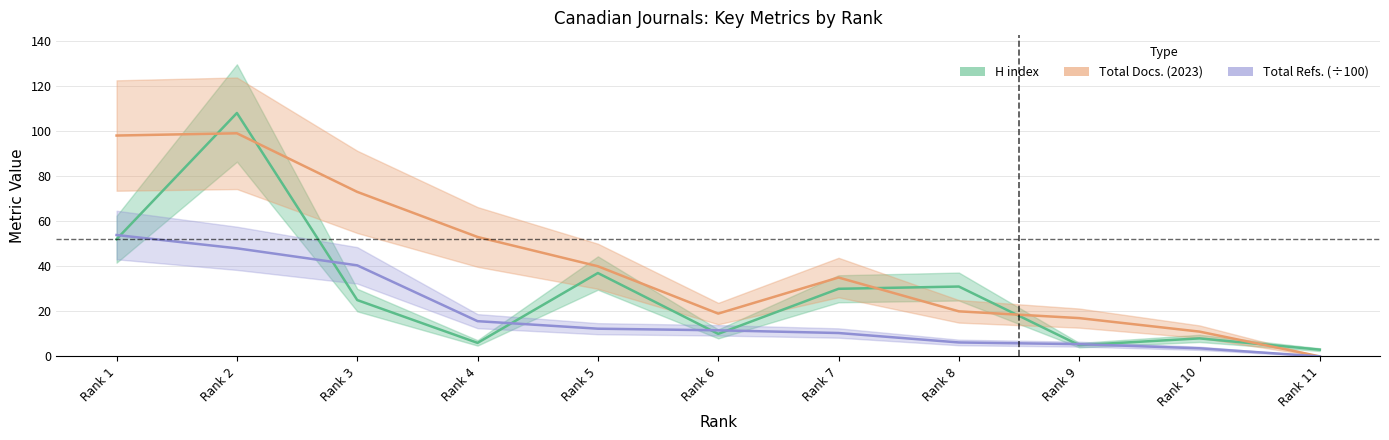

Is the value of Total Docs. (2023) at Rank 4 greater than the value of H index at Rank 5?

Yes